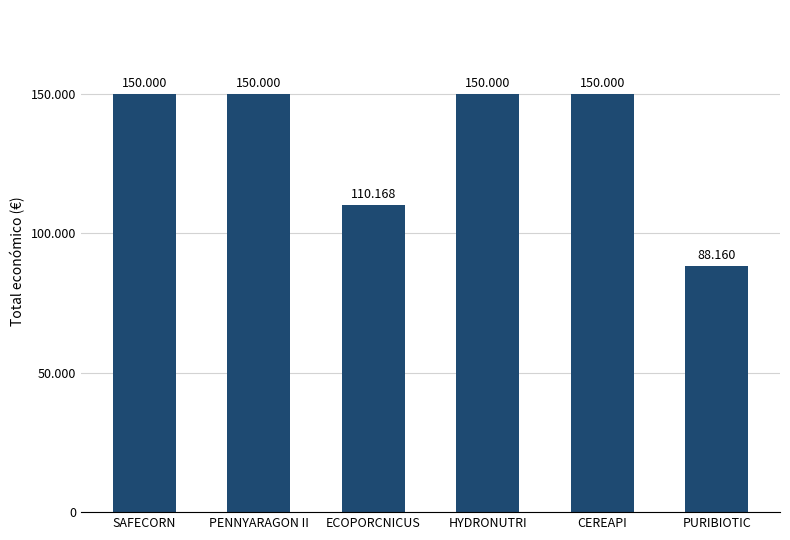

Count the values in the range 110168 to 150000.

5